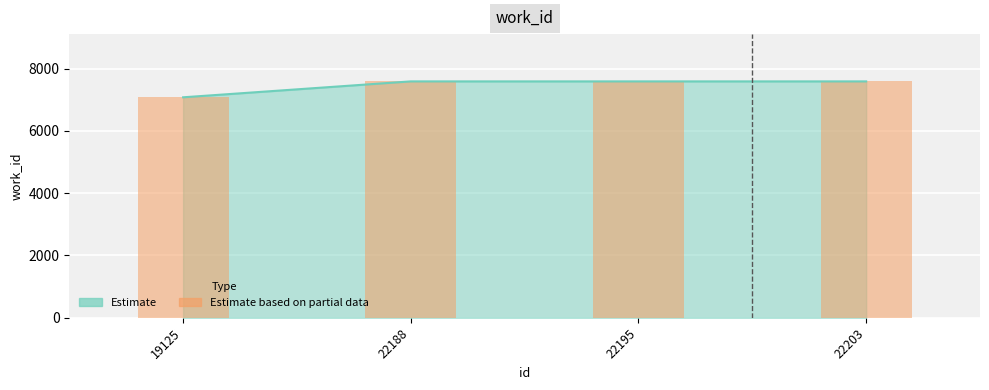

List the labels in order of value, smallest first.

19125, 22188, 22195, 22203